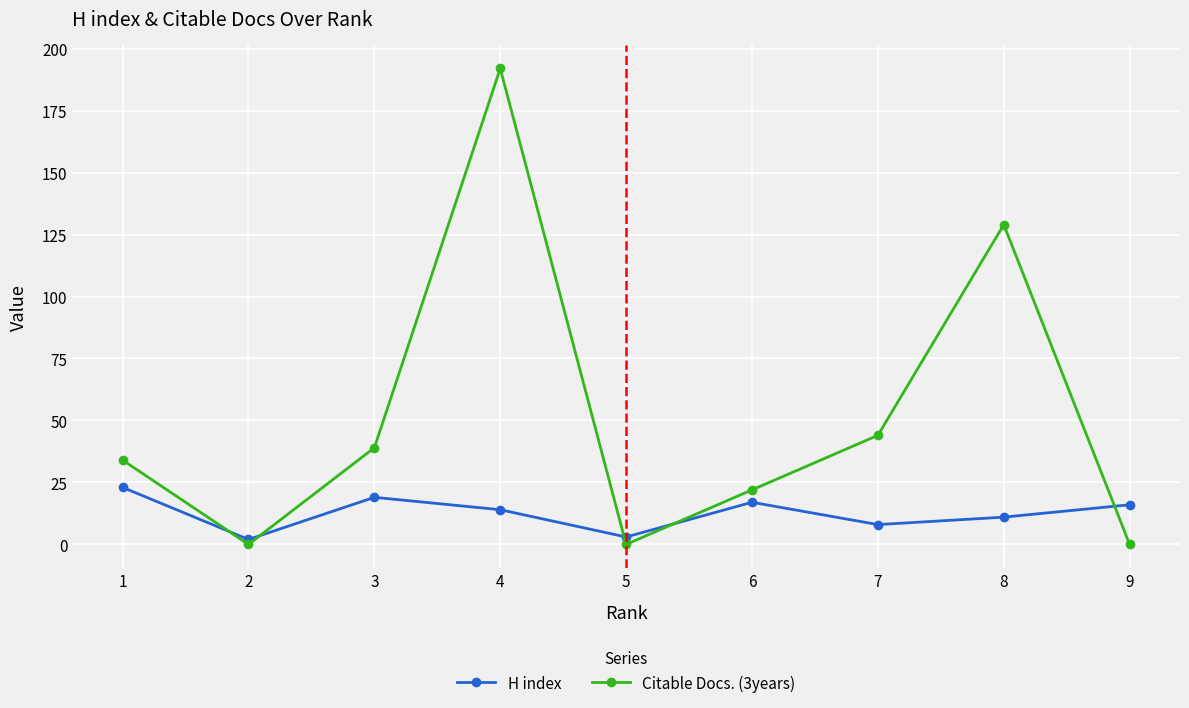

At which category is the sum across all series the highest?

4